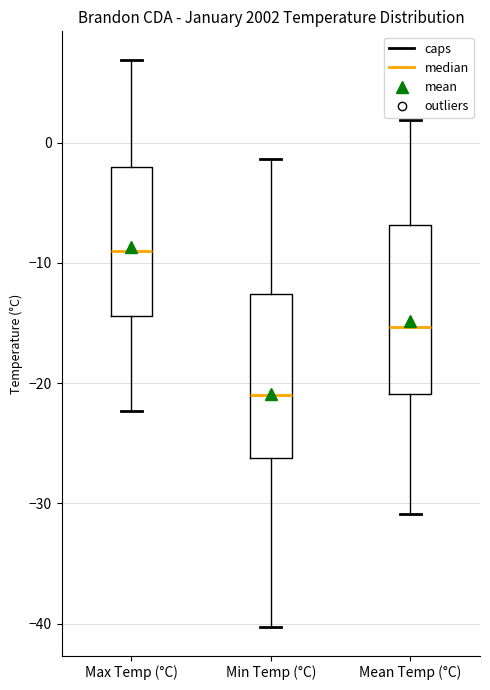

Reading left to right, transcribe this box plot: for each box, give where its median line is, the range the box spans, and where its two whiskers end, as read against the y-axis. The values are not printed on the chart, so give them approximately, as read against the axis.

Max Temp (°C): median -9, box -14 to -2, whiskers -22 to 7
Min Temp (°C): median -21, box -26 to -13, whiskers -40 to -1
Mean Temp (°C): median -15, box -21 to -7, whiskers -31 to 2